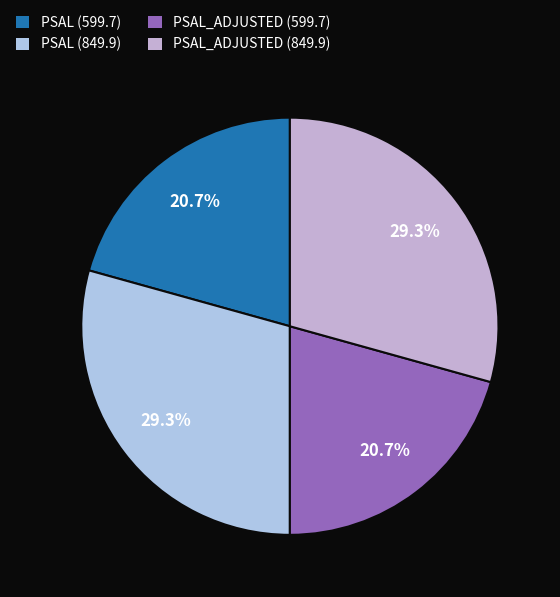

Which slice is the largest?

PSAL (849.9)